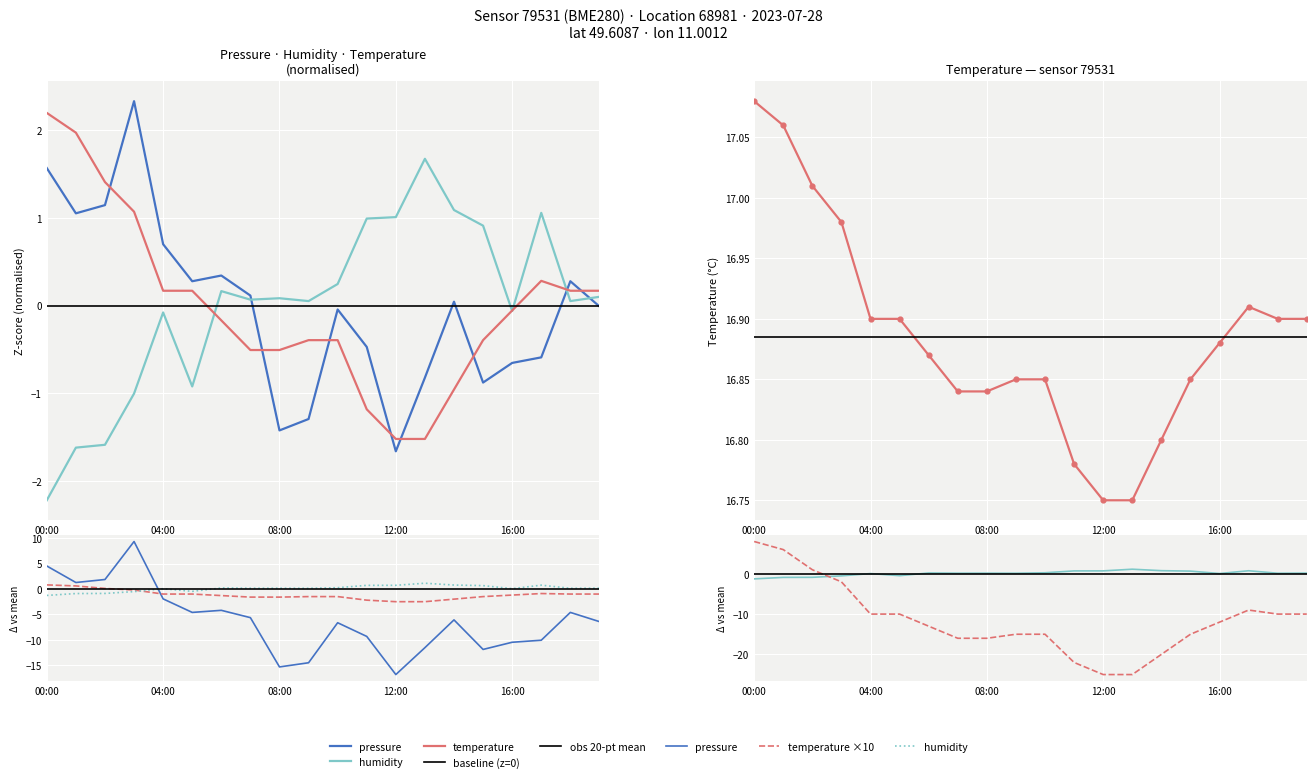

What is the total value across all series at 15:00?

-0.4